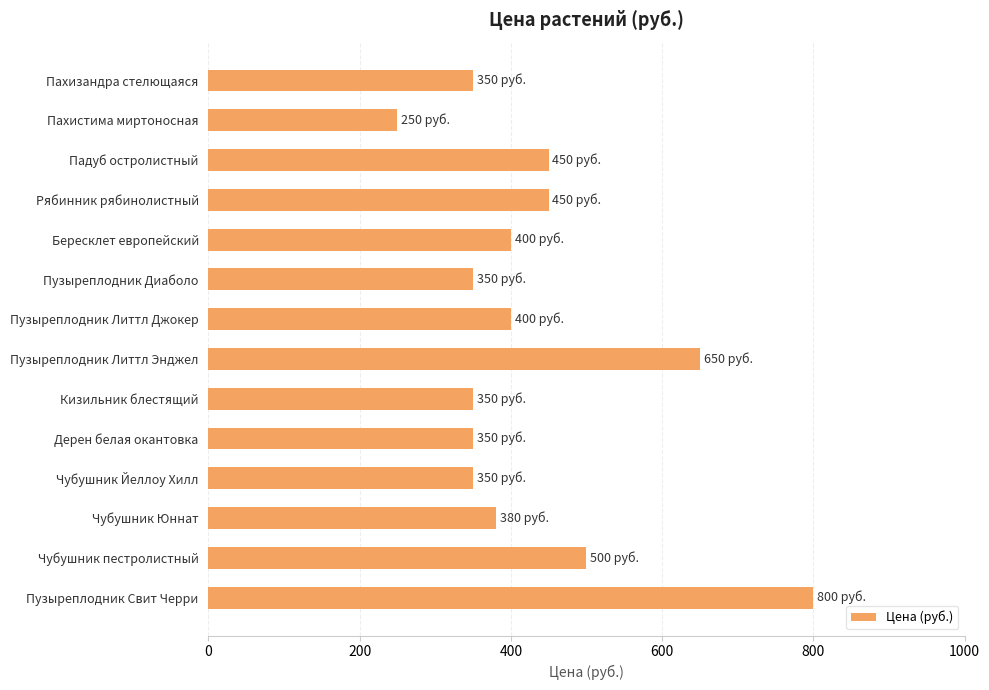

What is the difference between the values at Бересклет европейский and Чубушник пестролистный?

100